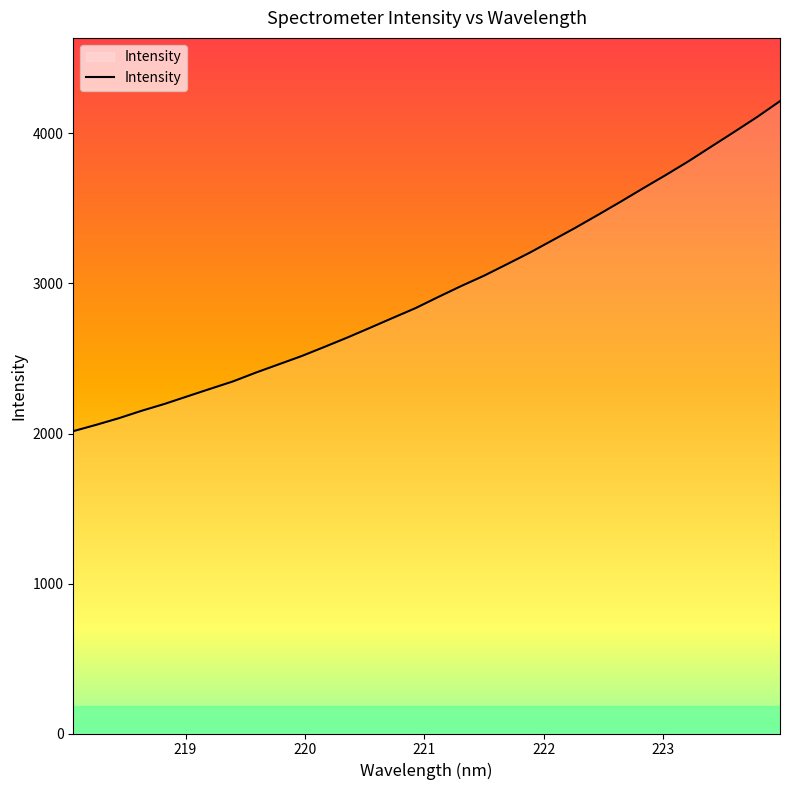

What is the maximum value shown in the chart?

4215.8